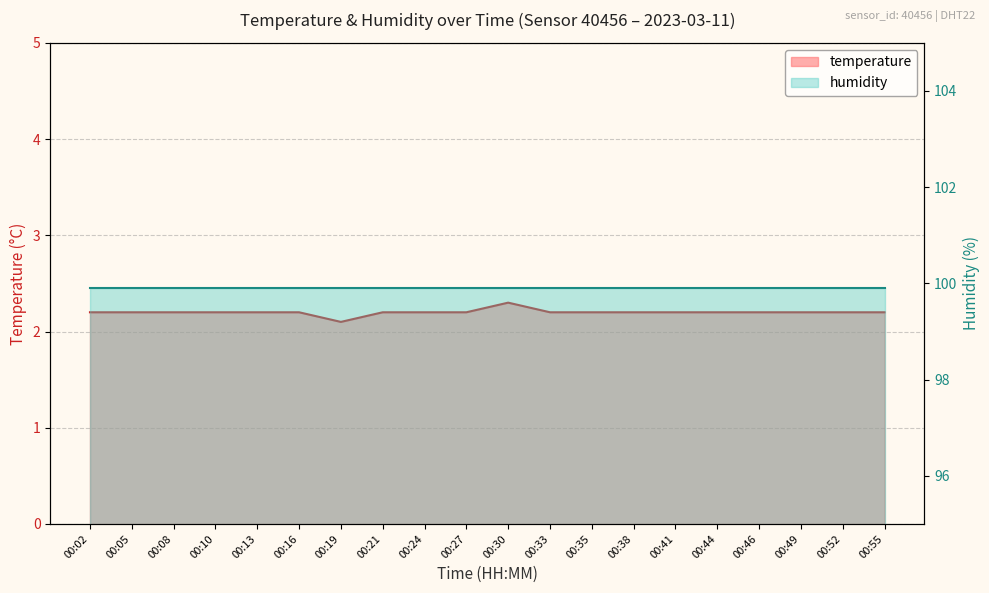

At which category does the chart reach its peak across all series?

00:30